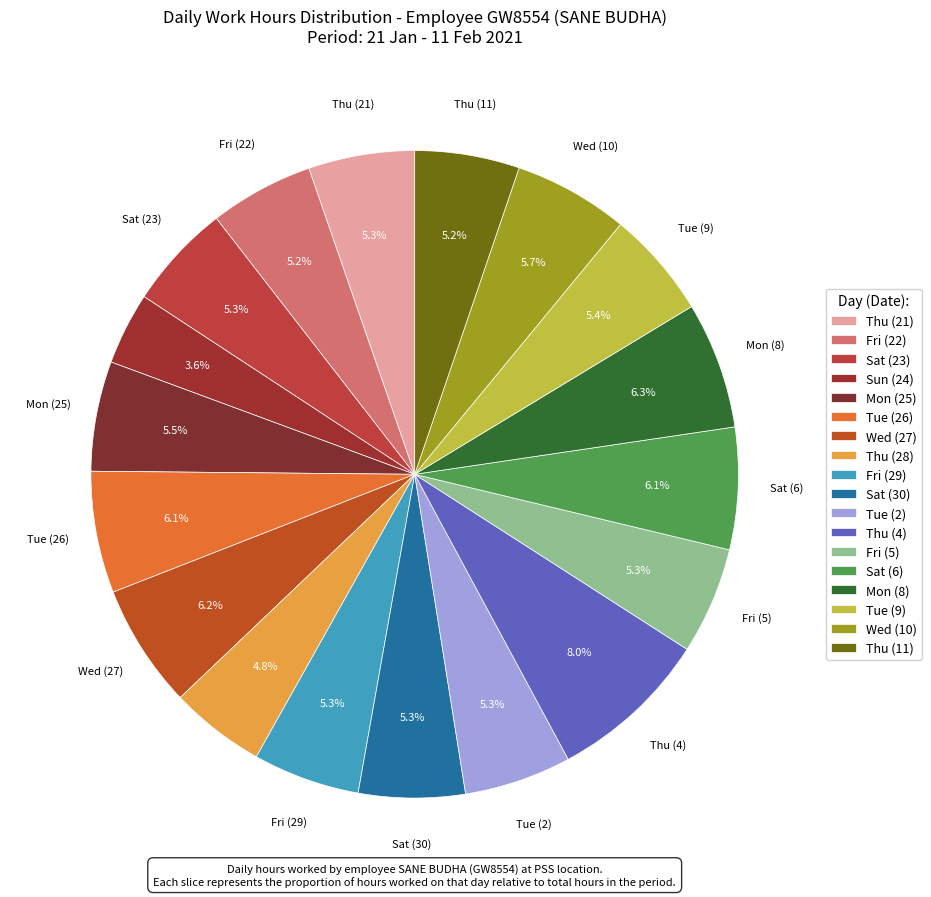

How many slices are in this pie chart?

18